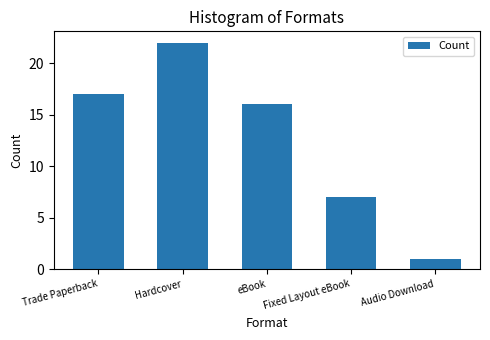

Reading left to right, extract all data points from this chart.

17	22	16	7	1